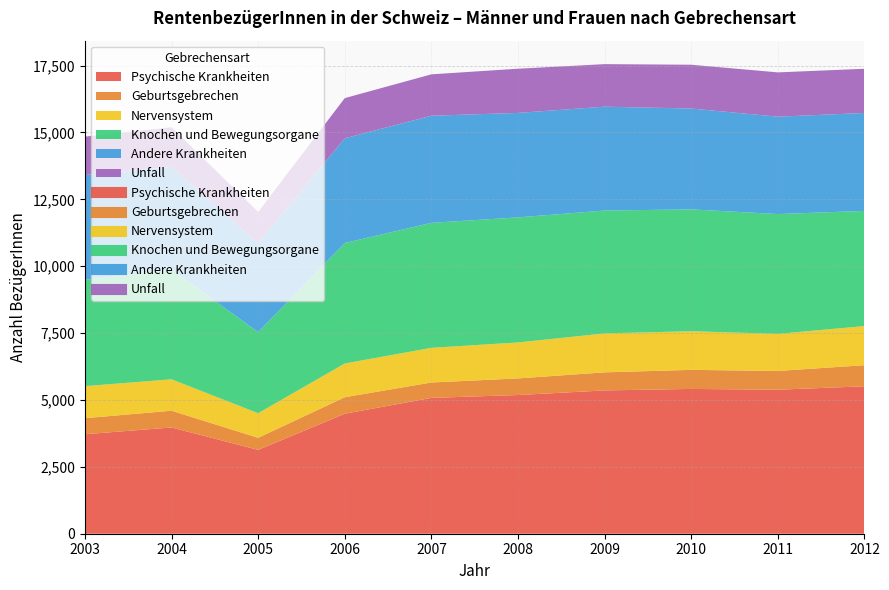

At which category does Unfall reach its first local valley?

2005